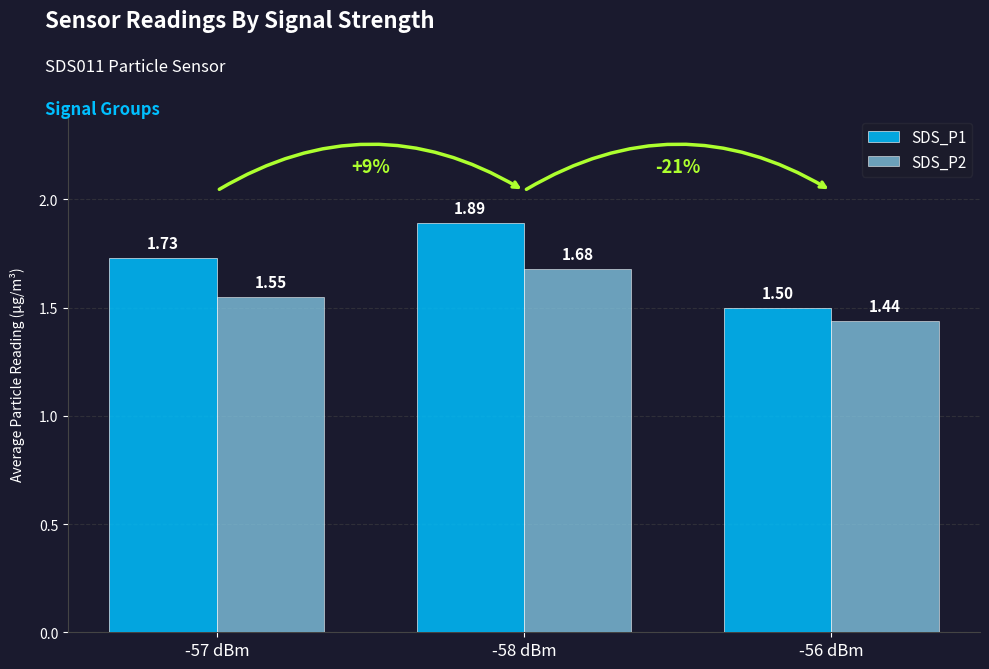

What is the label of the 2nd bar from the right?

-58 dBm